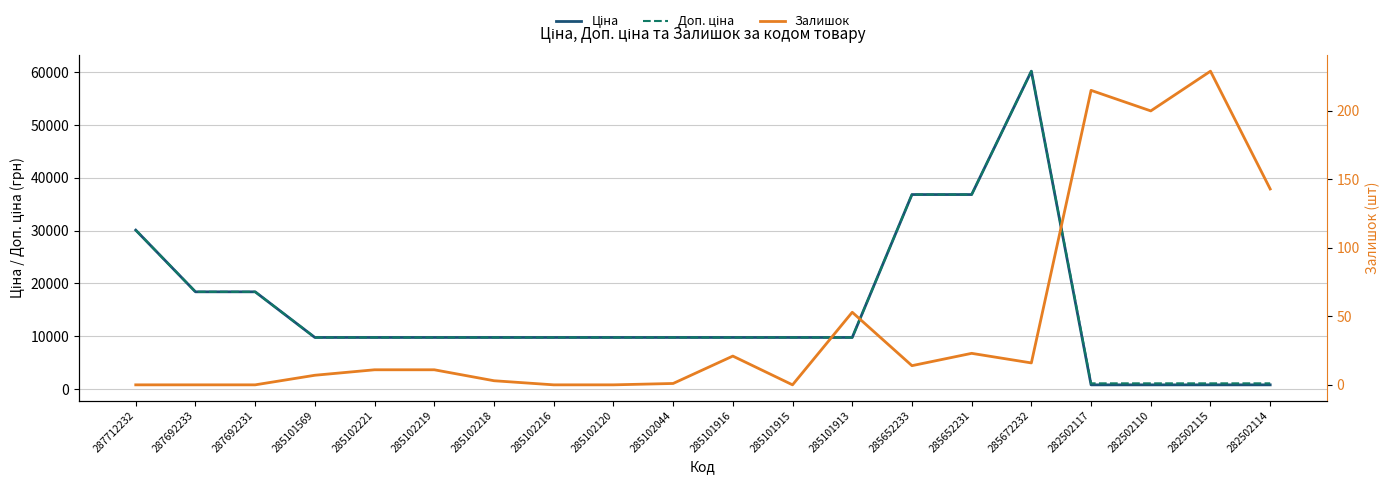

In Доп. ціна, how many points are higher than both neighbors (excluding endpoints)?

1